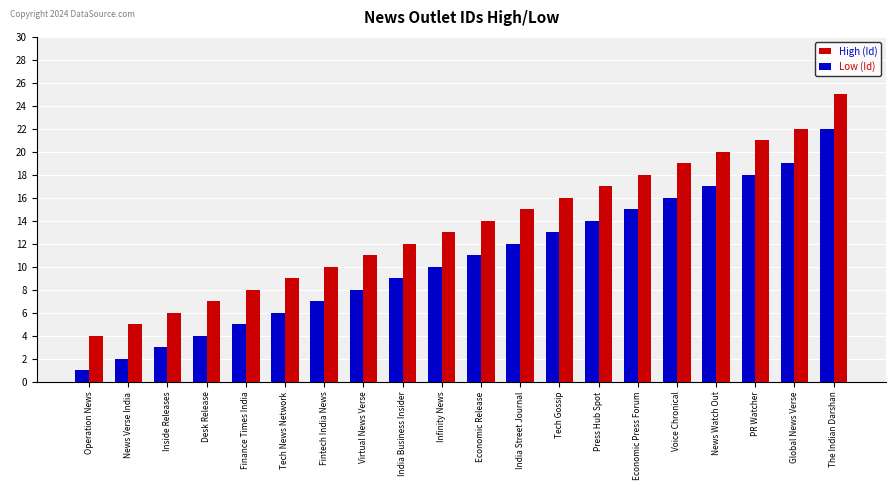

What is the total value across all series at Operation News?

5